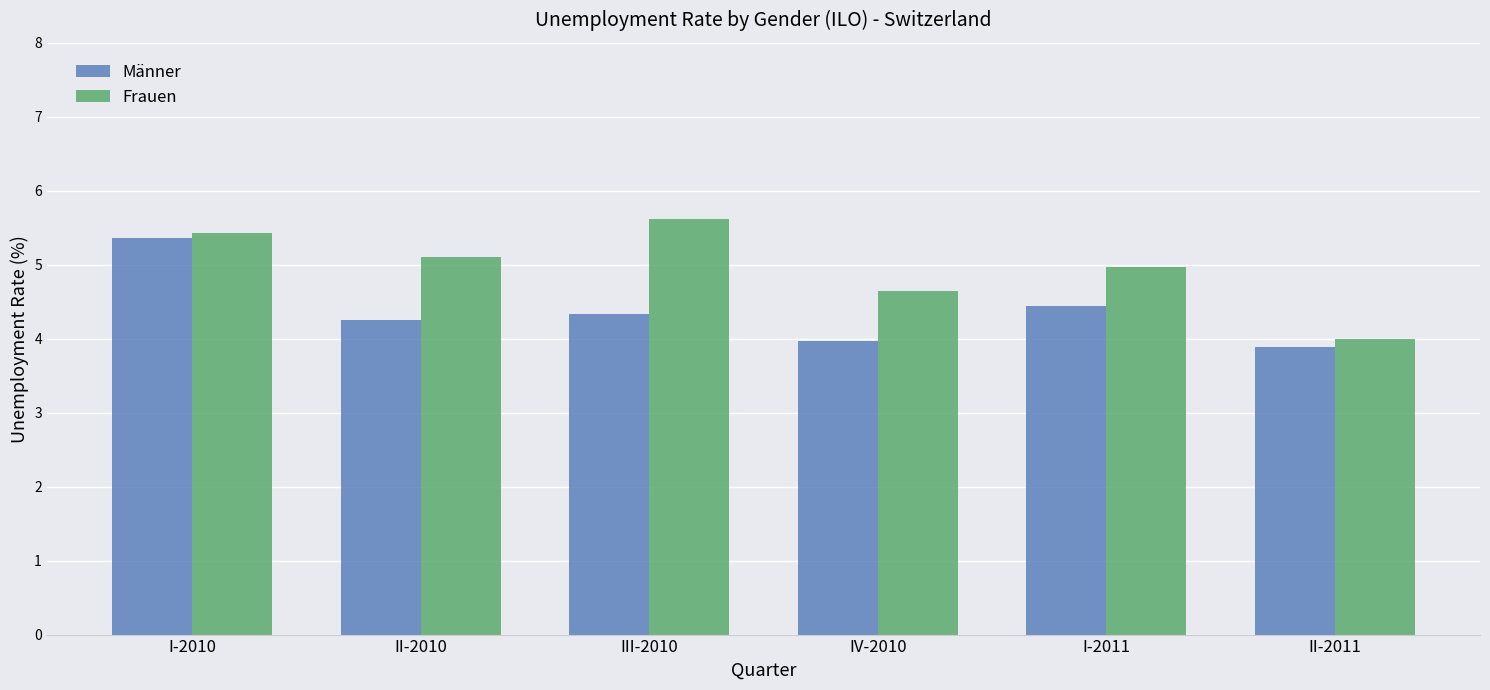

How many values in the Frauen series are below 5?

3